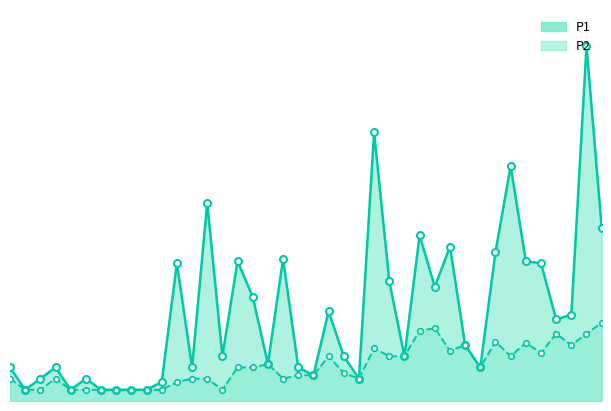

What is the value of the P1 point at the 11th from the left?

0.2